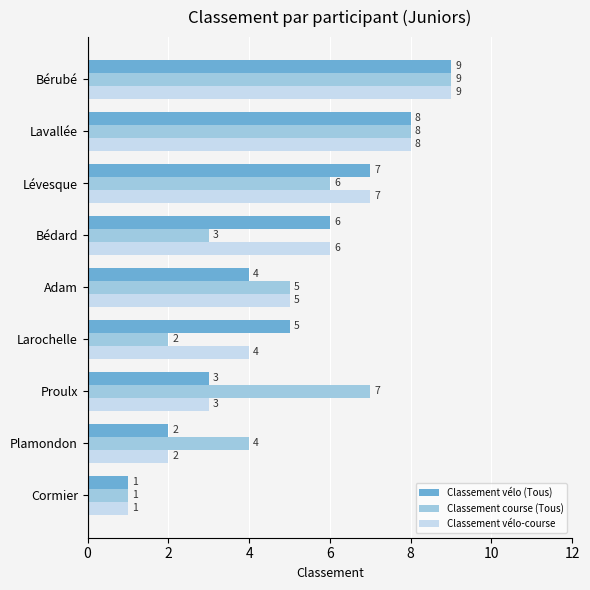

Between Adam and Lavallée, which series saw the biggest shift?

Classement vélo (Tous)